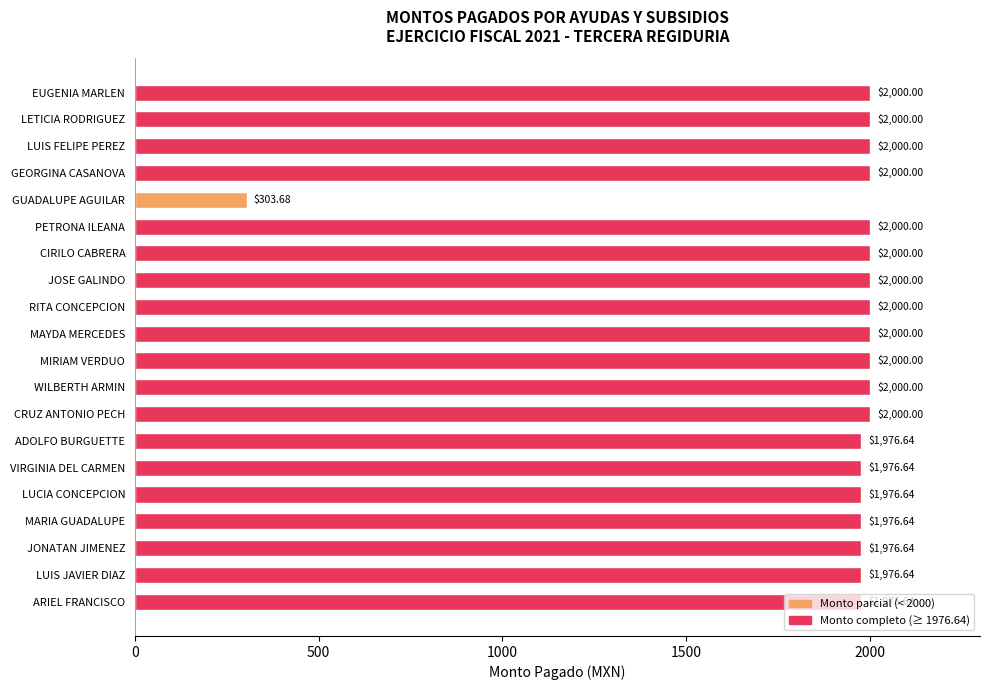

What is the change in value from MIRIAM VERDUO to ADOLFO BURGUETTE?

-23.4